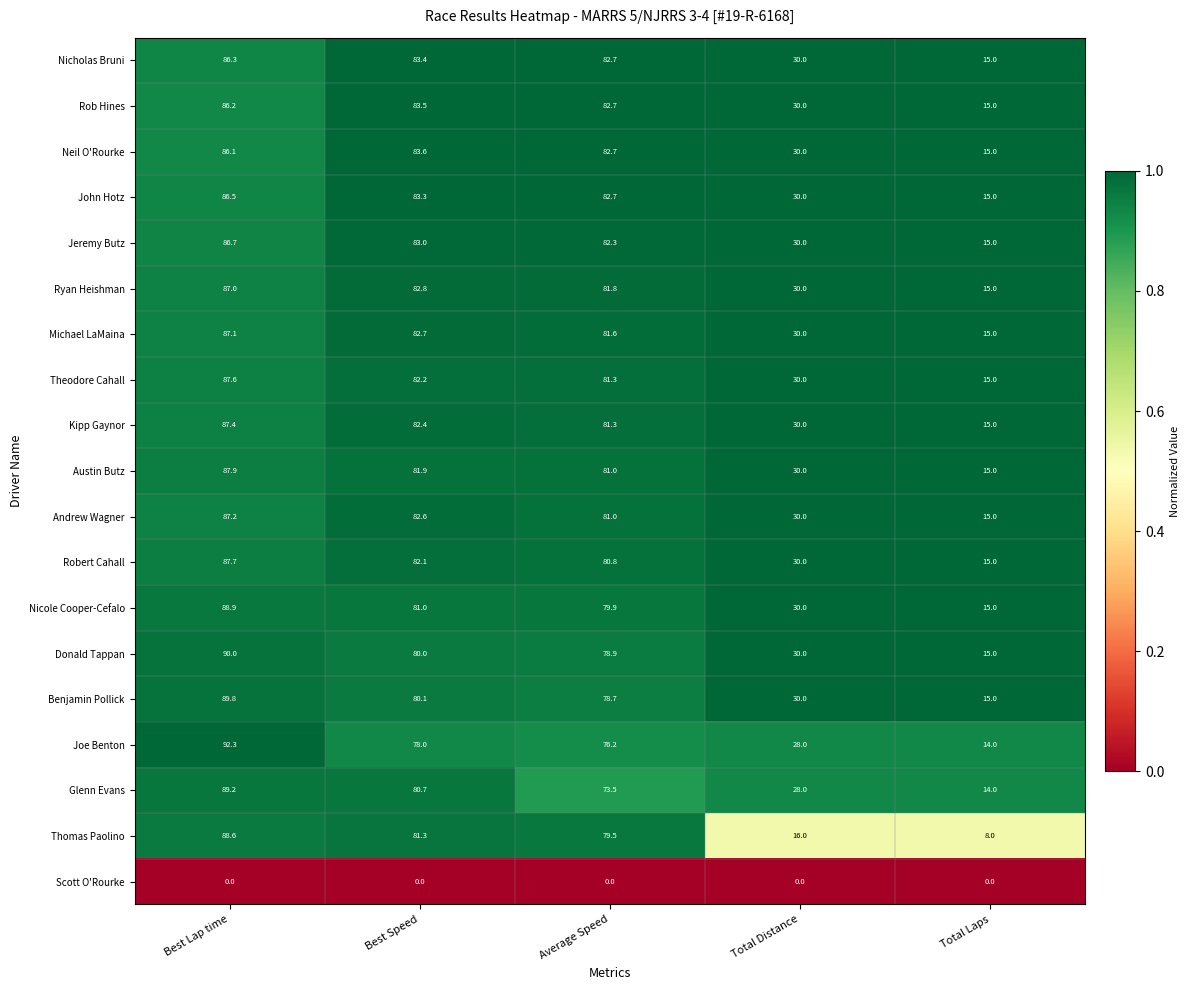

Rank the categories by Austin Butz value from highest to lowest.

Best Lap time, Best Speed, Average Speed, Total Distance, Total Laps